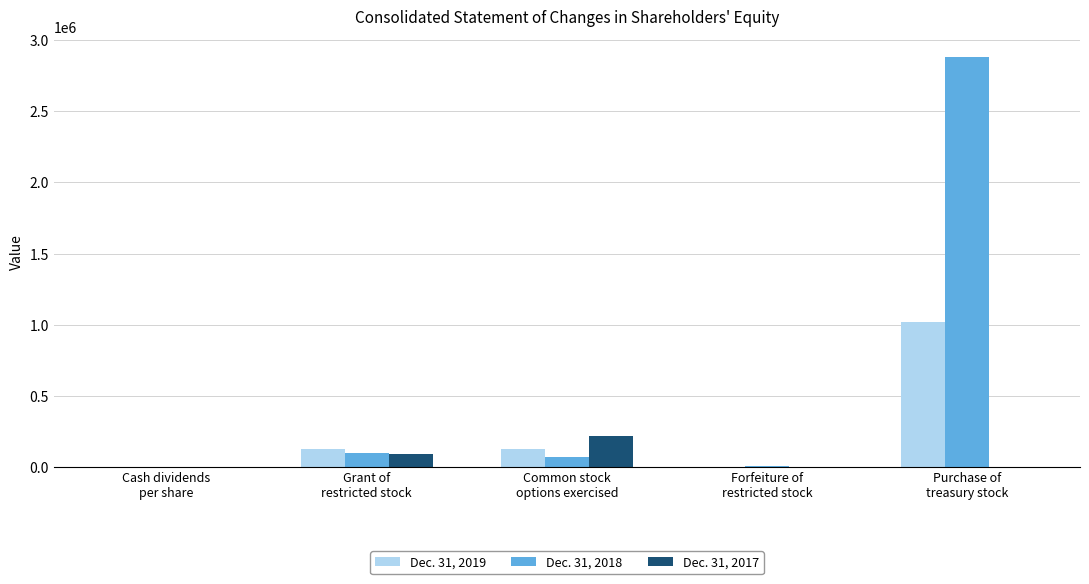

Which series has the largest total across all categories?

Dec. 31, 2018